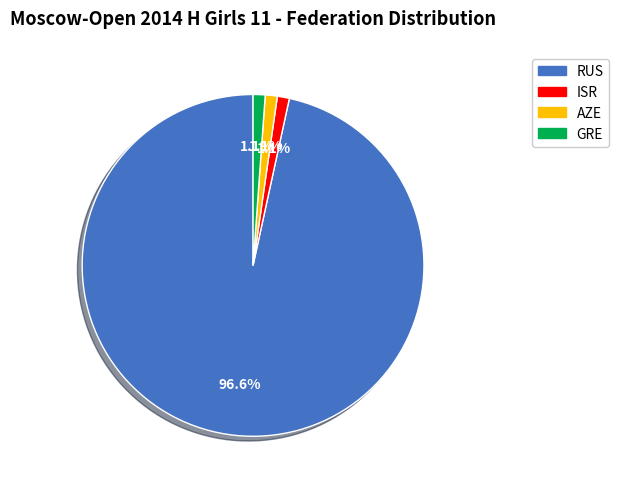

What is the largest slice in the pie chart?

RUS